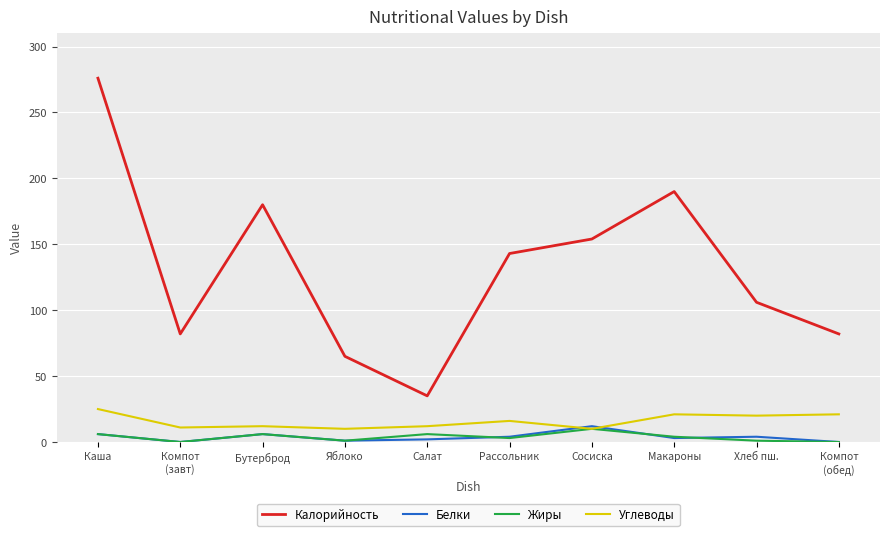

Is it true that Углеводы equals 9 at Хлеб пш.?

False